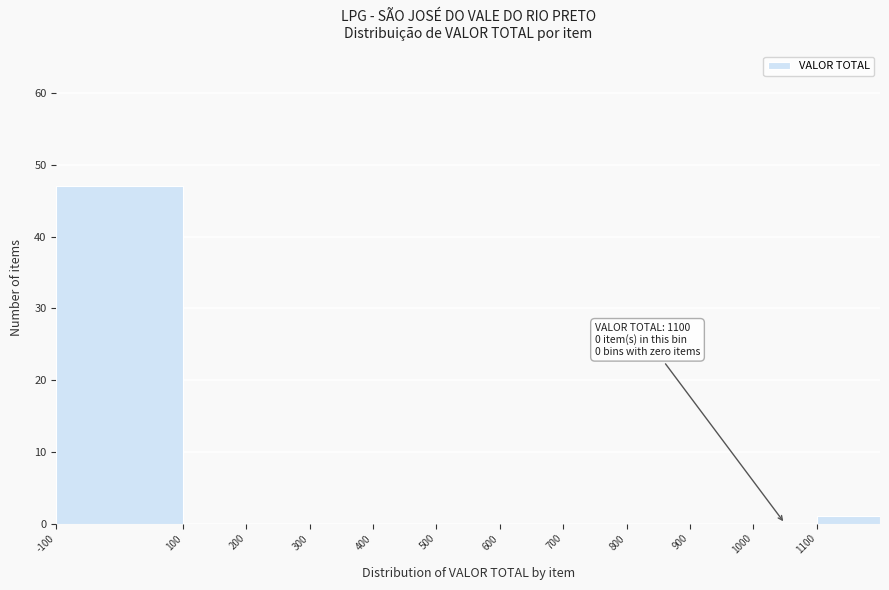

Over which range of the x-axis is the bar tallest?

-100 to 100